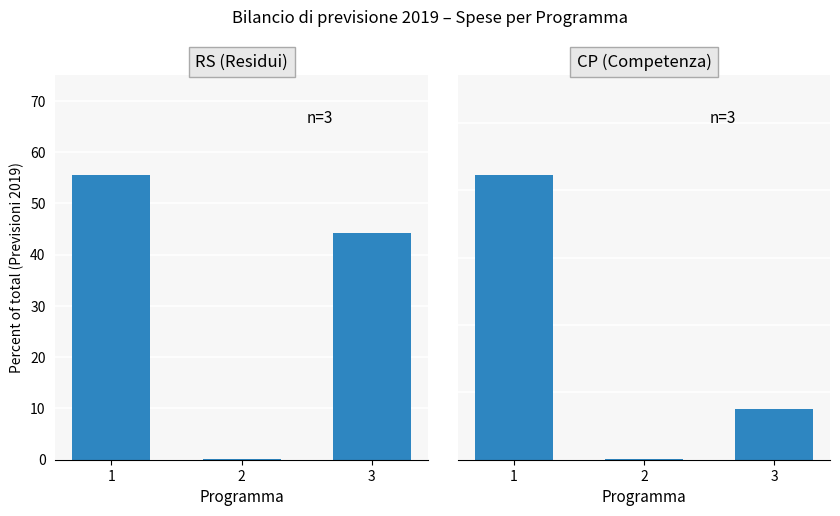

What is the value of the CP - Previsioni 2019 bar at the 3rd from the left?

15.0